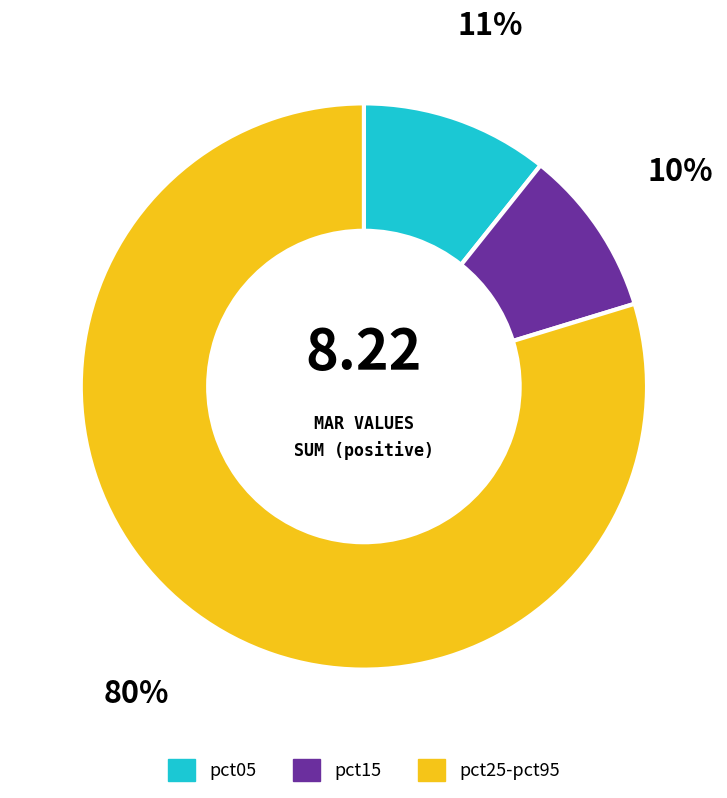

Is there any slice that represents more than half of the pie?

Yes